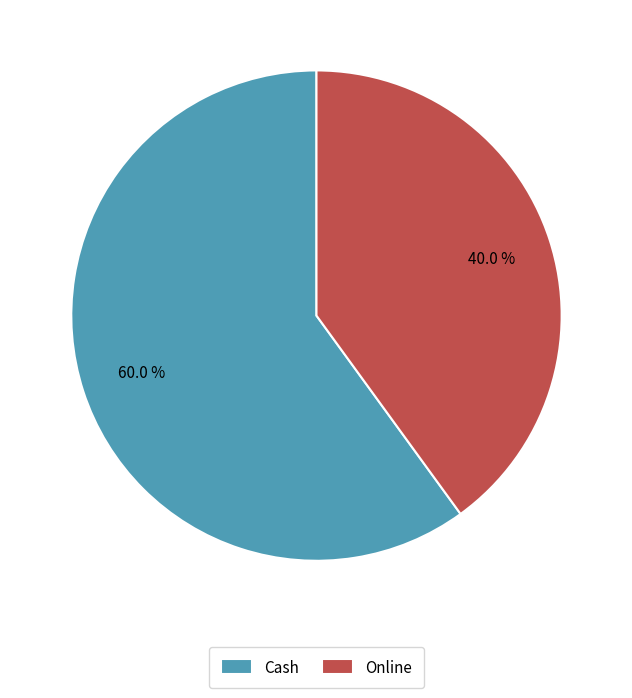

To the nearest percent, what is the difference between the Cash and Online slice percentages?

20%